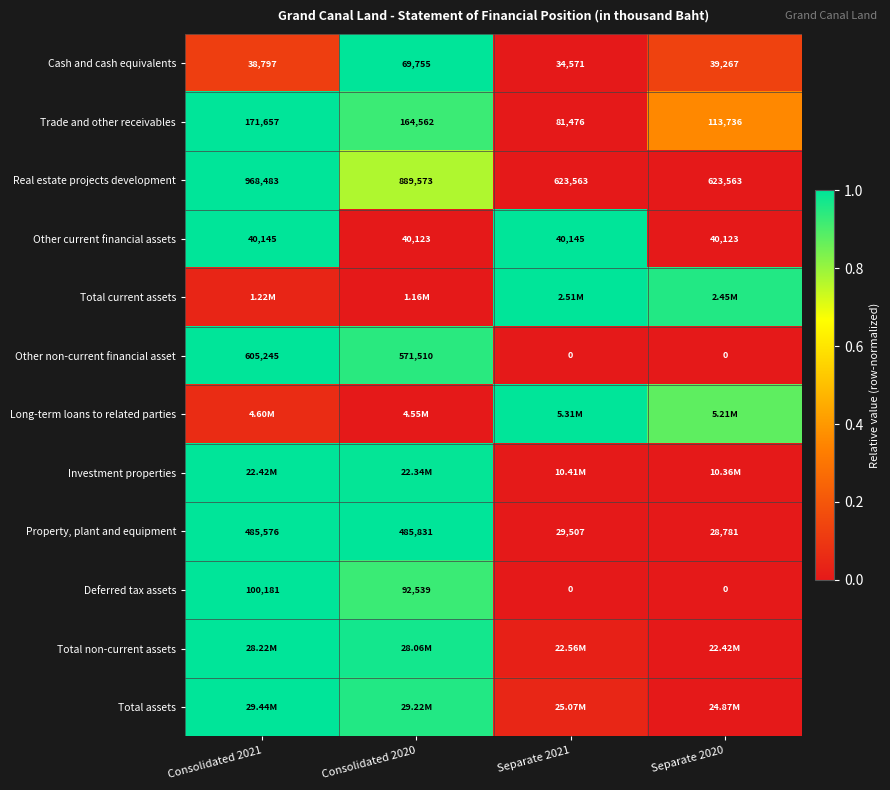

Between Separate 2020 and Consolidated 2020, which is larger?

Consolidated 2020